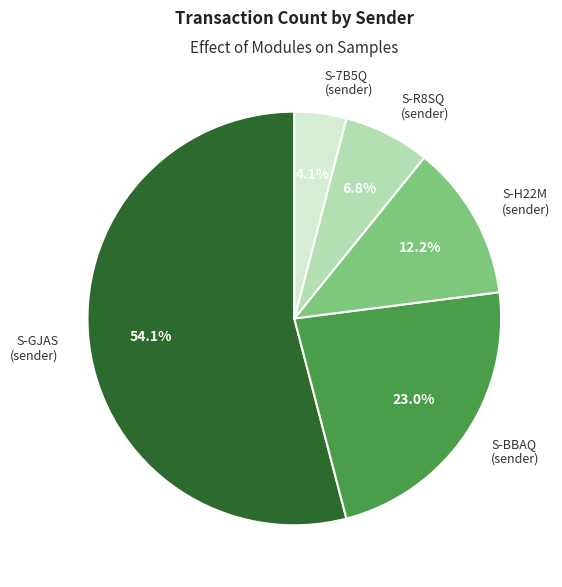

What portion of the pie excludes S-H22M (sender)?

87.8%